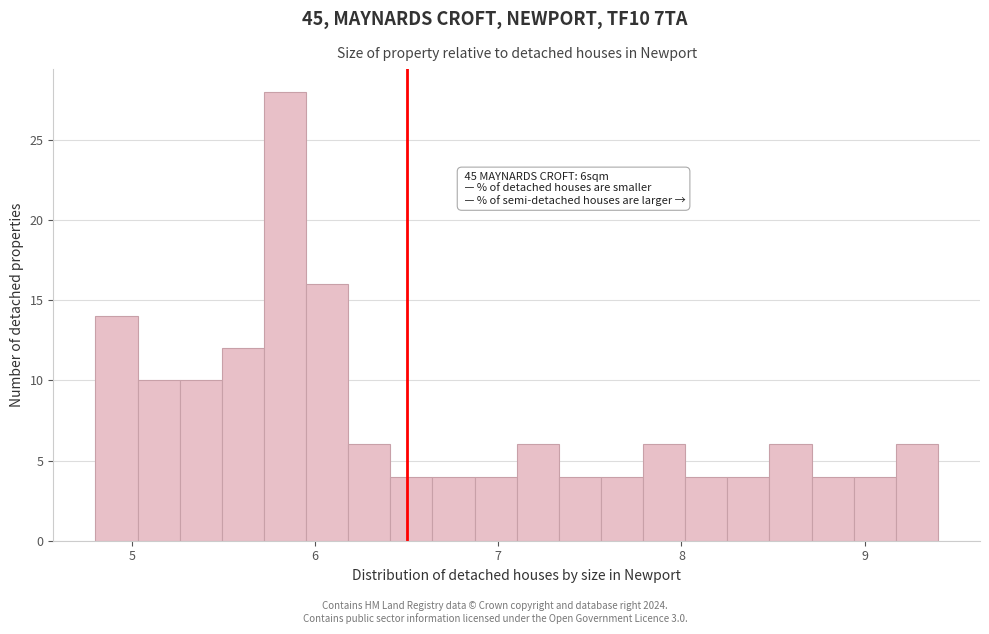

Around what value on the x-axis is the tallest bar? Give the approximate position of its centre, as read against the axis.

5.8